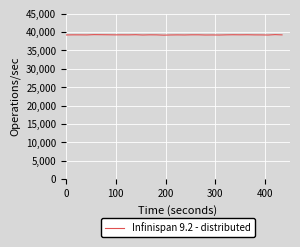

What is the smallest value displayed?

39160